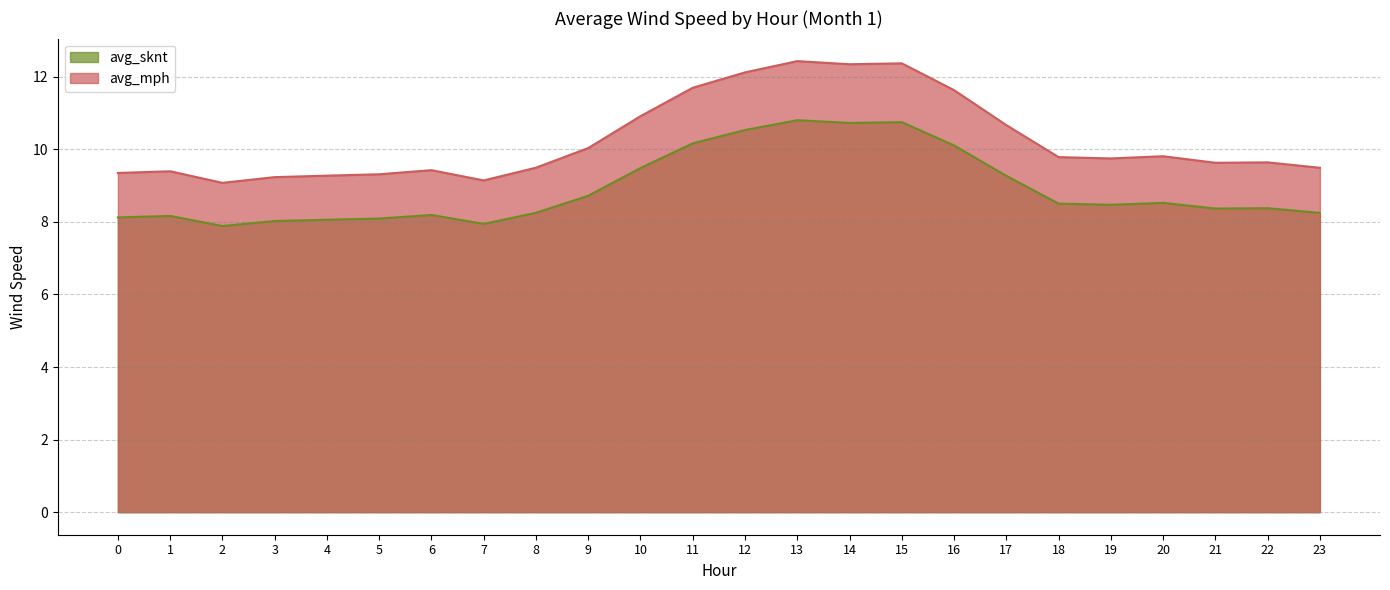

What is the sum of the avg_mph values at 12 and 3?

21.4